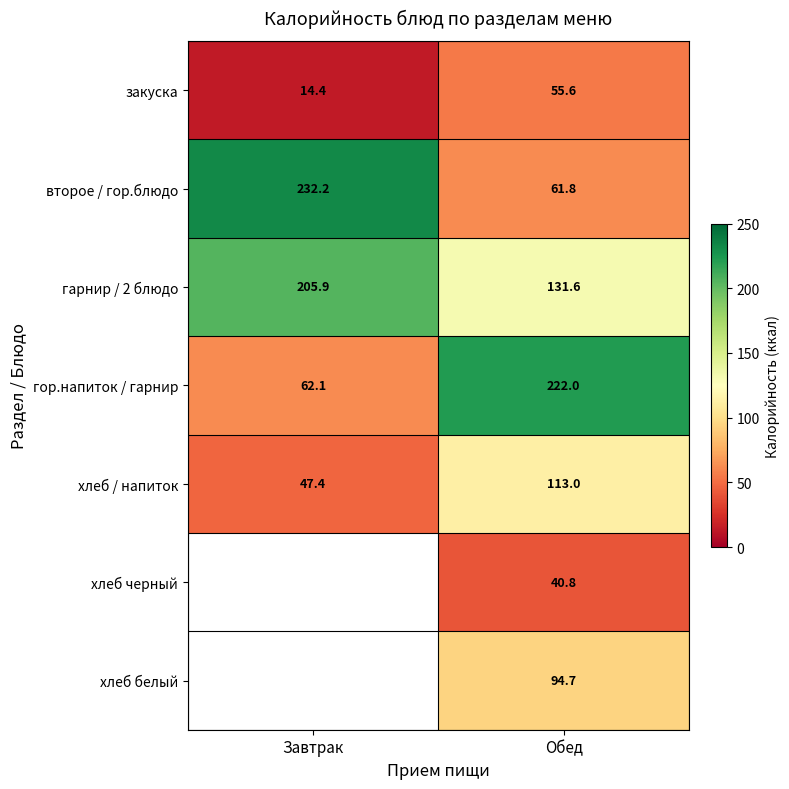

Which category has the lowest value in the второе / гор.блюдо series?

Обед